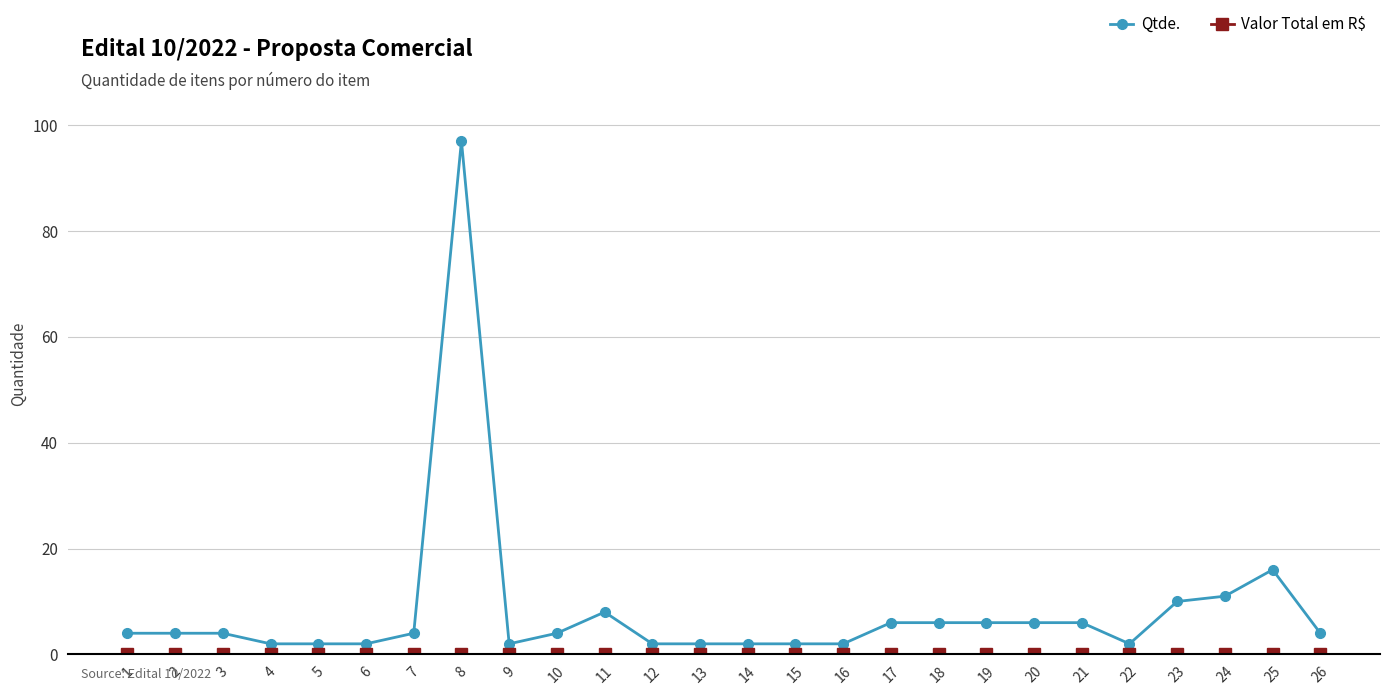

The value of Qtde. at 3 is 4. True or false?

True